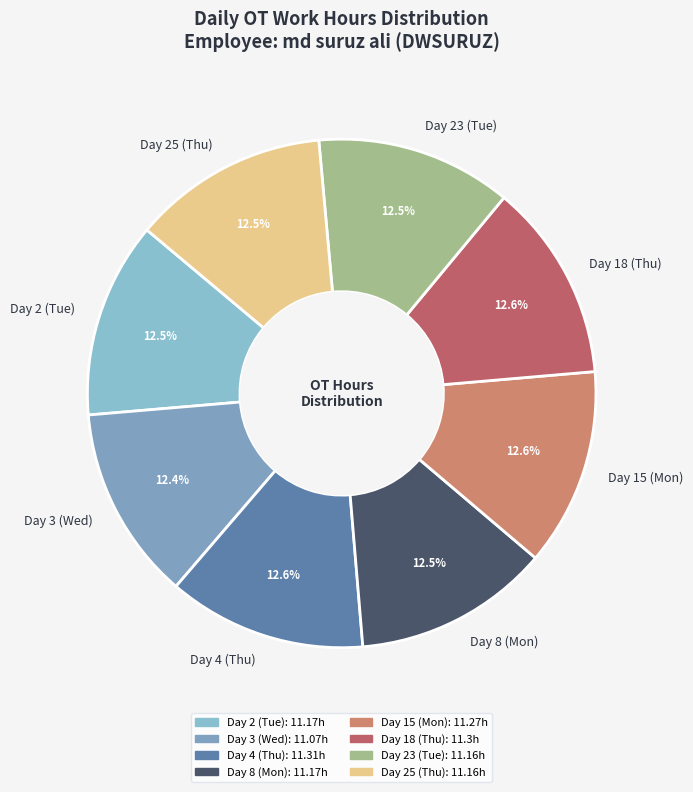

Approximately how many times larger is the value at Day 15 (Mon) compared to Day 18 (Thu)?

1.0